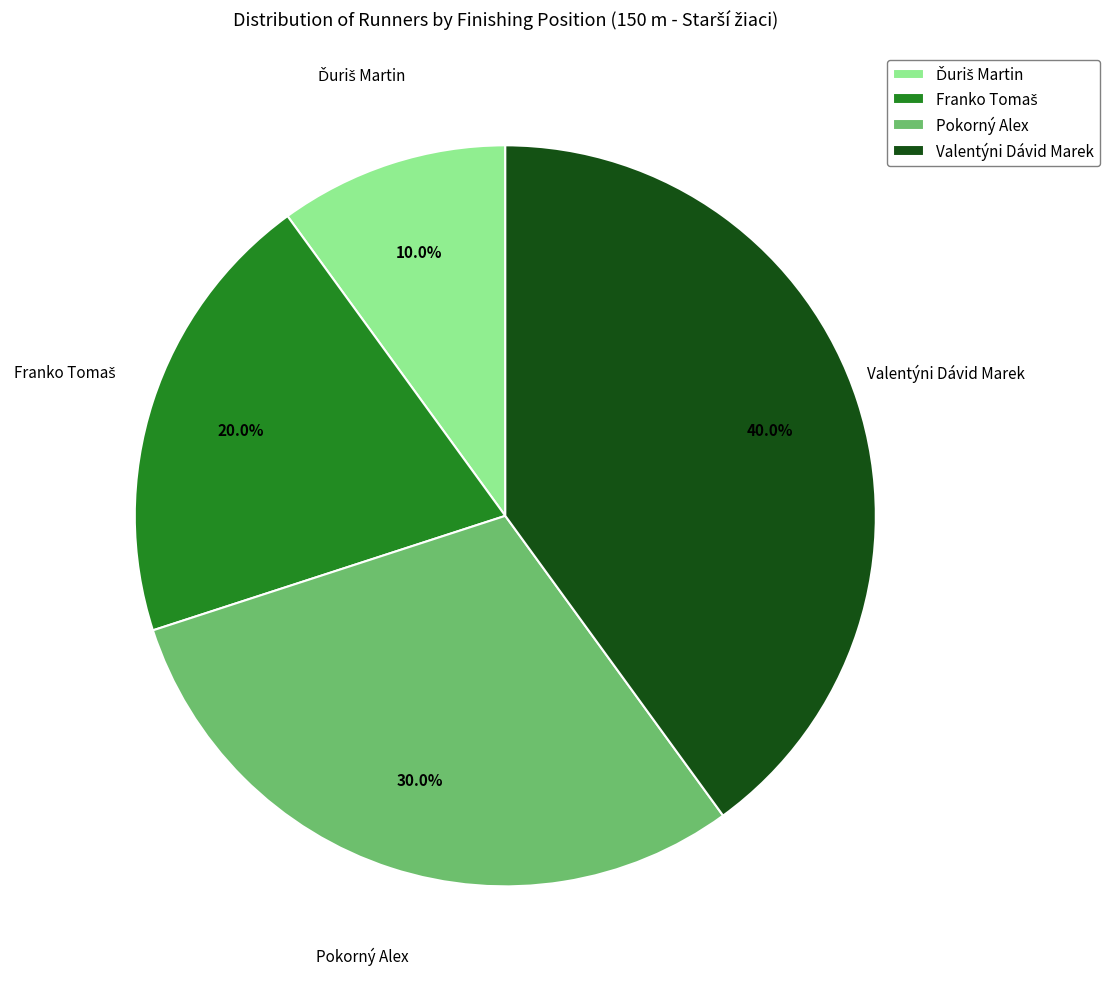

Is there any slice that represents more than half of the pie?

No